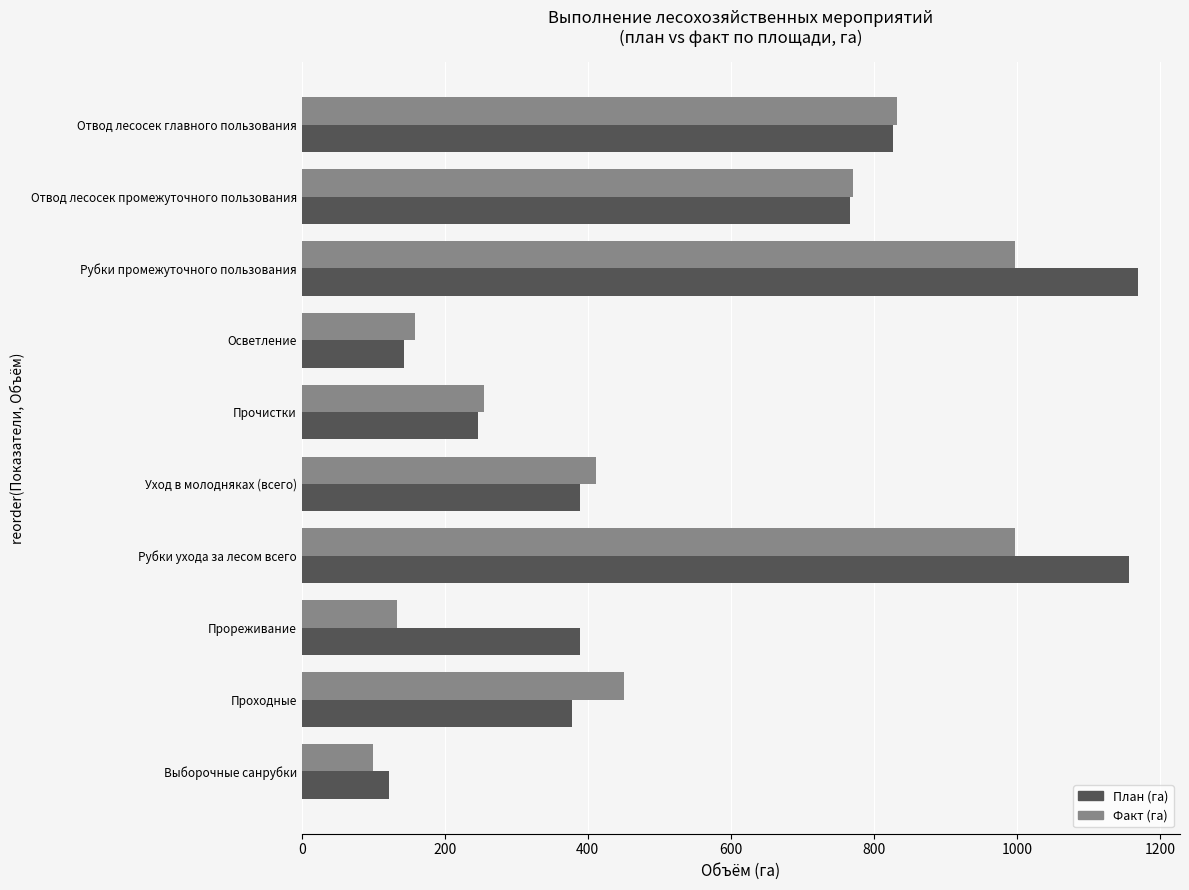

List the series in order of their peak value, highest first.

План (га), Факт (га)